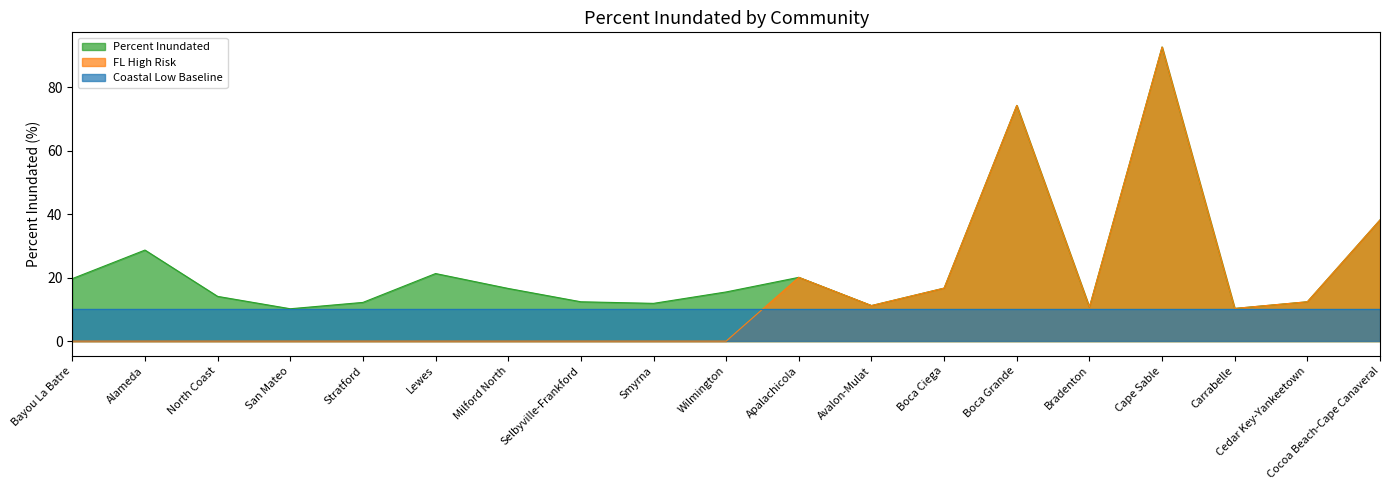

List the series in order of their overall mean, lowest first.

Coastal Low Baseline, FL High Risk, Percent Inundated